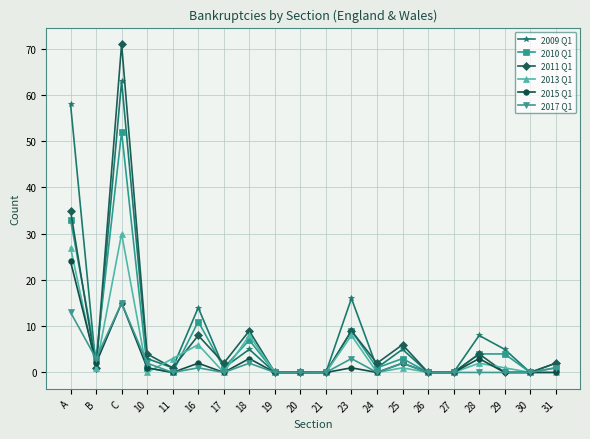

Does the chart display data point markers on the line(s)?

Yes